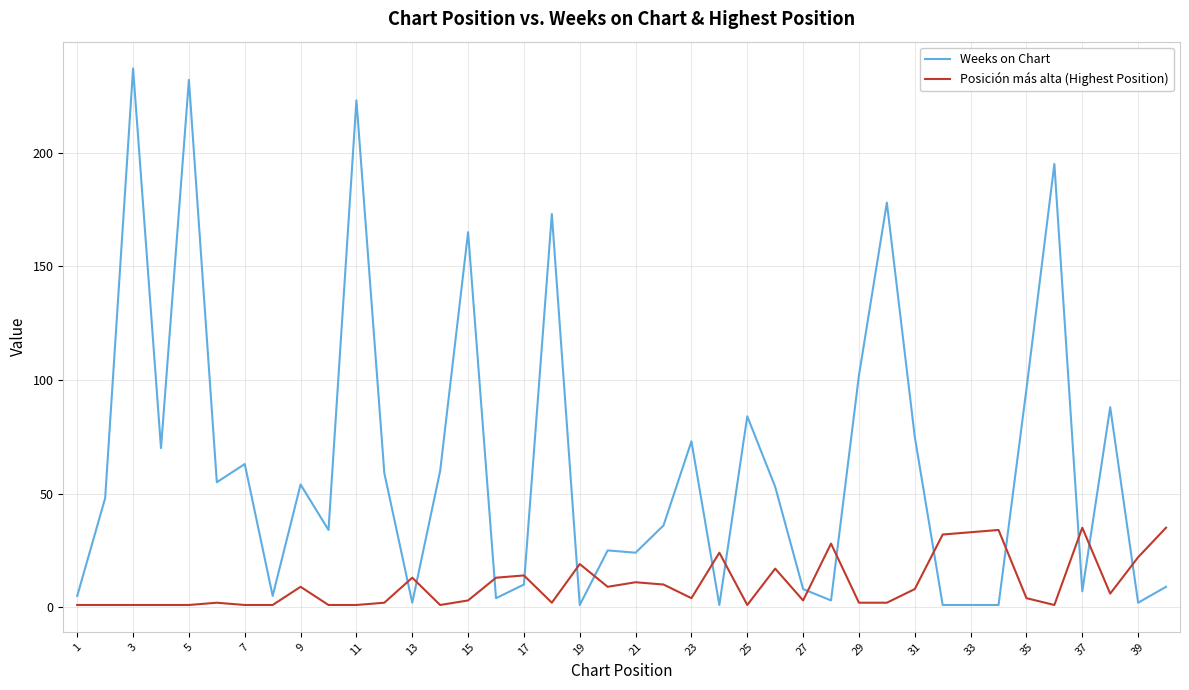

What is the highest value of the Posición más alta (Highest Position) series?

35